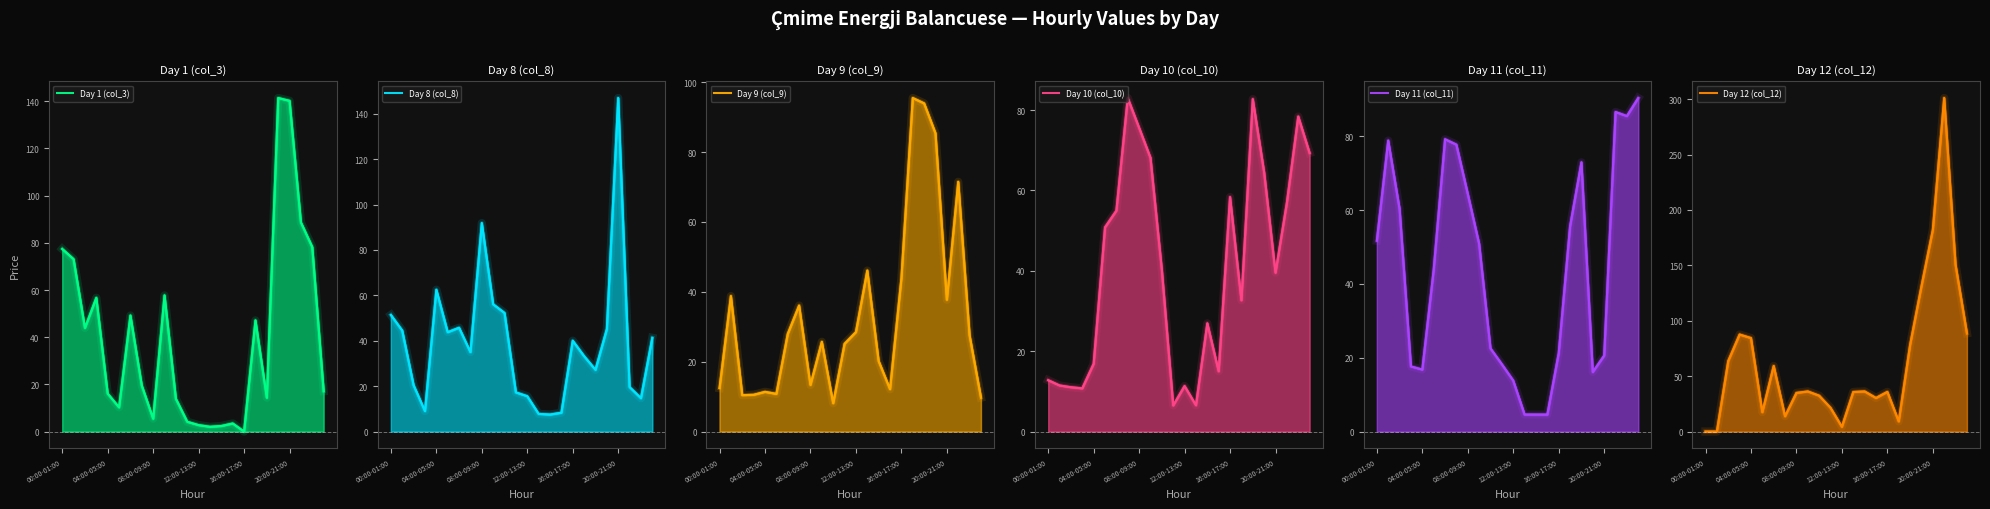

Reading left to right, transcribe all the data shown in this chart.

Day 1 (col_3): 77.4	73.1	44.0	56.7	16.1	10.3	49.2	19.5	5.5	57.7	13.9	4.2	2.7	2.0	2.4	3.4	0.0	47.1	14.4	141.4	140.2	88.7	78.2	17.1
Day 8 (col_8): 51.4	44.5	20.4	9.0	62.5	43.8	45.7	35.0	91.8	56.1	52.2	17.2	15.6	7.8	7.5	8.3	40.0	33.2	27.2	45.1	146.9	19.6	14.7	41.3
Day 9 (col_9): 12.4	38.8	10.4	10.5	11.4	10.8	27.9	36.1	13.4	25.7	8.1	25.1	28.5	46.1	20.2	12.1	43.9	95.5	94.0	85.4	37.8	71.5	27.5	9.7
Day 10 (col_10): 12.8	11.5	11.0	10.8	16.9	50.8	55.0	83.0	75.6	68.1	40.2	6.5	11.3	6.5	26.9	15.0	58.4	32.7	82.7	64.5	39.5	57.0	78.4	69.3
Day 11 (col_11): 51.7	78.8	60.4	17.6	16.8	43.8	79.2	77.7	64.4	50.9	22.5	18.2	13.8	4.6	4.6	4.6	21.2	55.6	72.9	16.1	20.6	86.6	85.5	90.3
Day 12 (col_12): 0.0	0.0	63.6	87.6	84.4	17.5	59.2	13.8	34.9	36.2	32.4	21.4	4.3	35.7	36.2	30.3	35.8	9.2	78.2	131.1	182.0	301.0	150.5	88.7